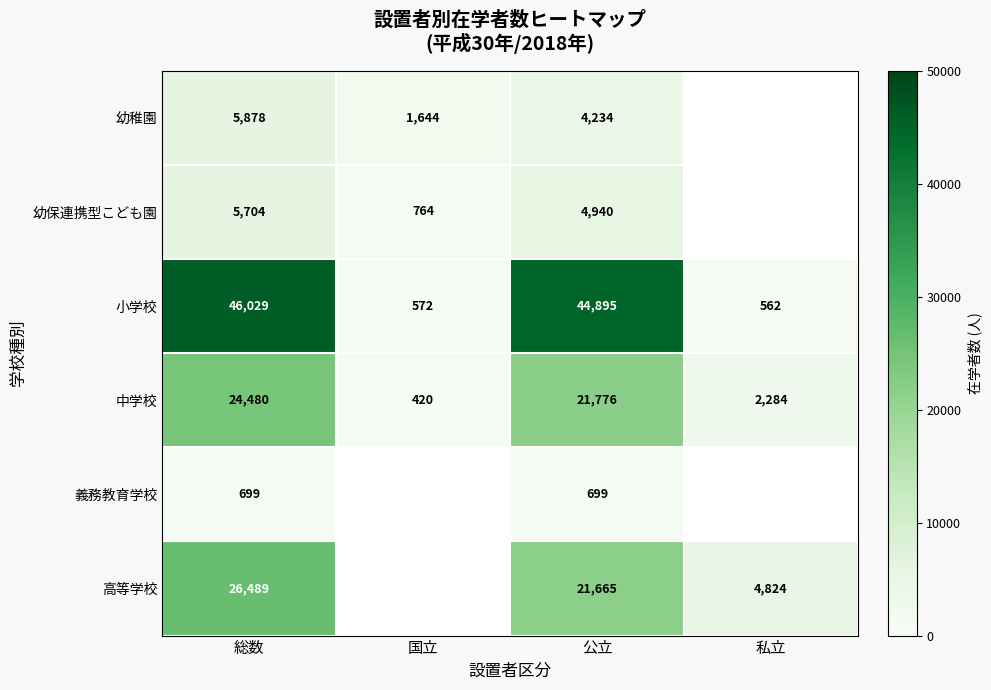

At 総数, list the series in order from smallest to largest.

義務教育学校, 幼保連携型こども園, 幼稚園, 中学校, 高等学校, 小学校